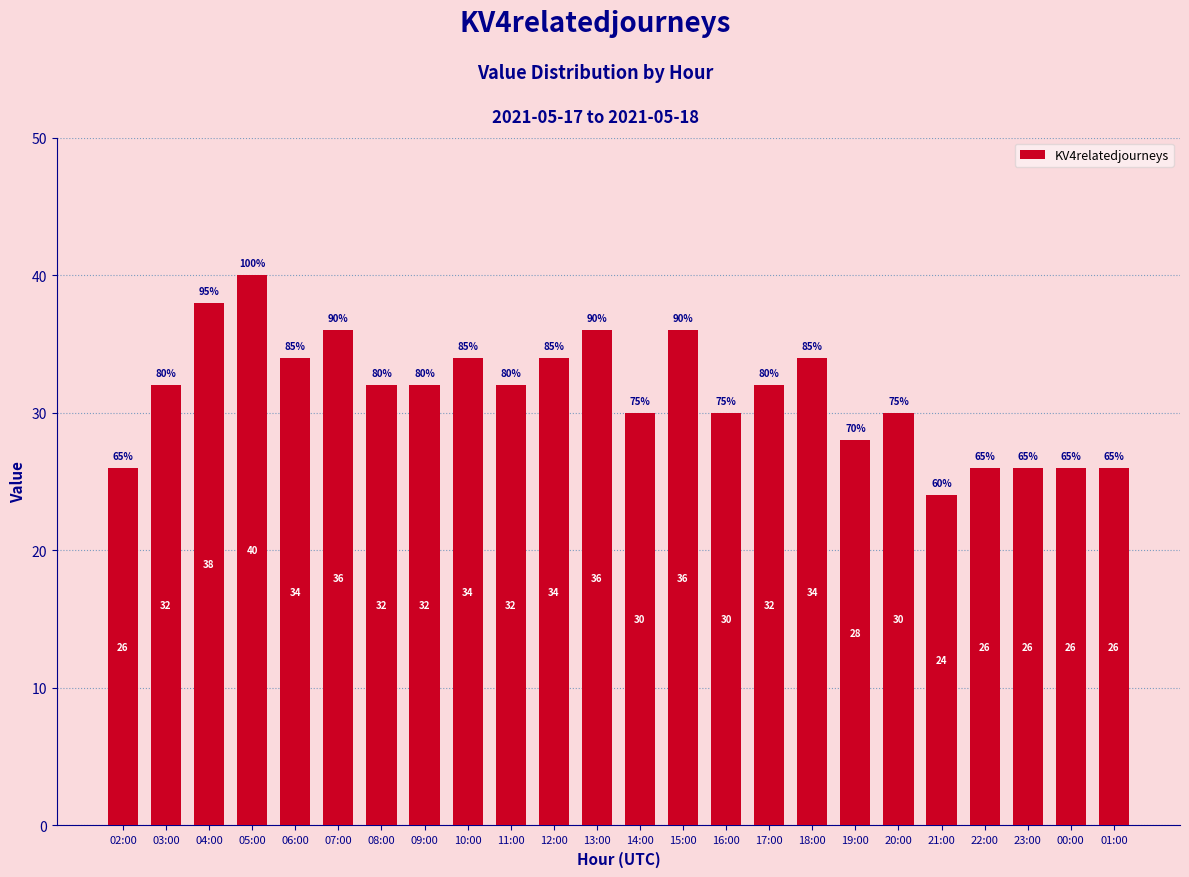

What is the change in value from 08:00 to 20:00?

-2